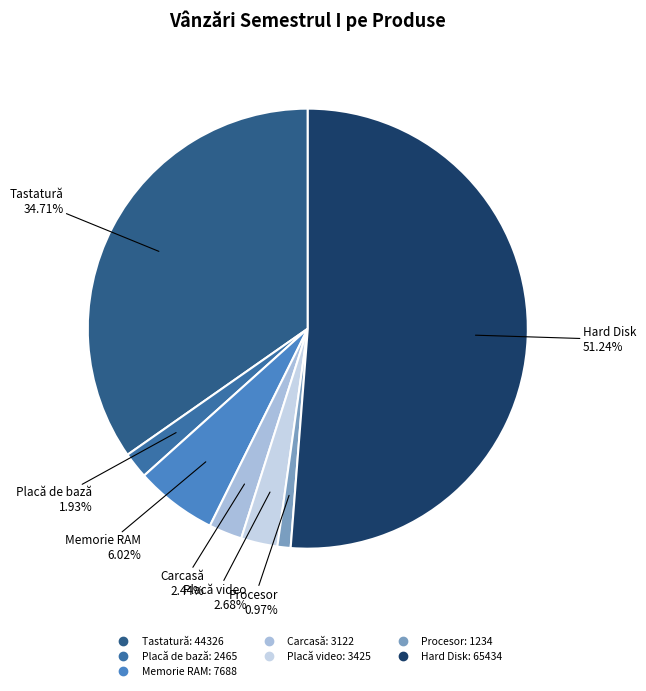

How many segments does this pie chart have?

7